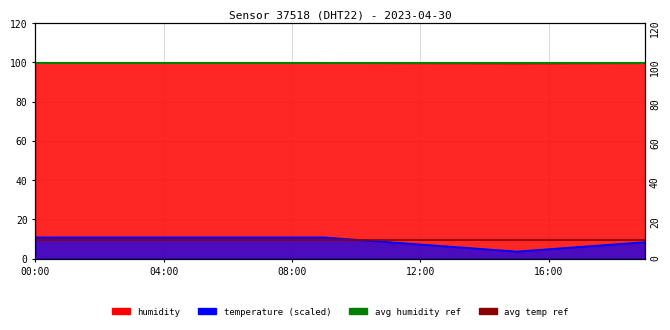

What is the label of the 7th point from the left?

06:00